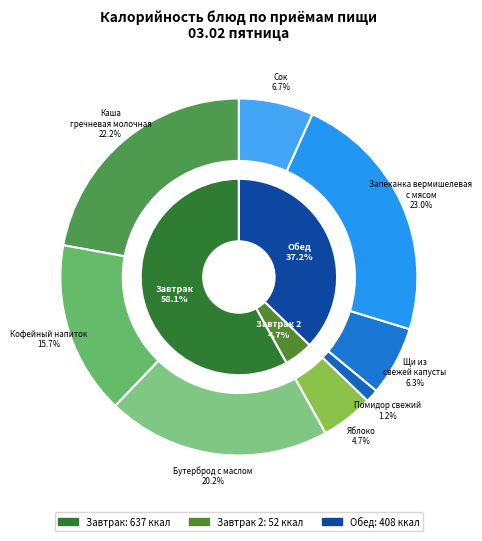

What portion of the pie excludes Помидор свежий?

98.8%